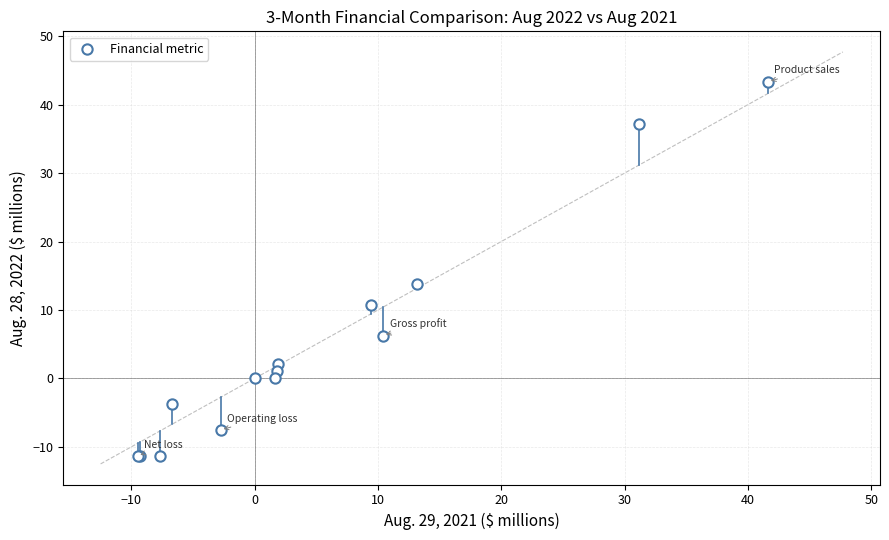

What Y value in the scatter plot is closest to 16?

13.8